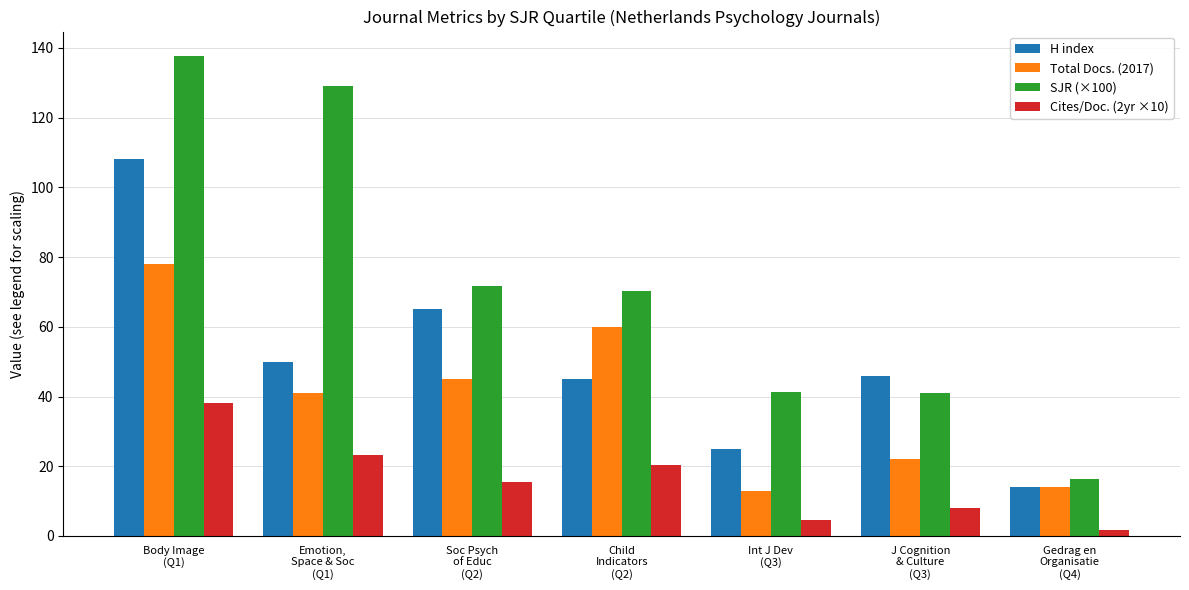

What is the difference between the second highest and minimum values in the Total Docs. (2017) series?

47.0